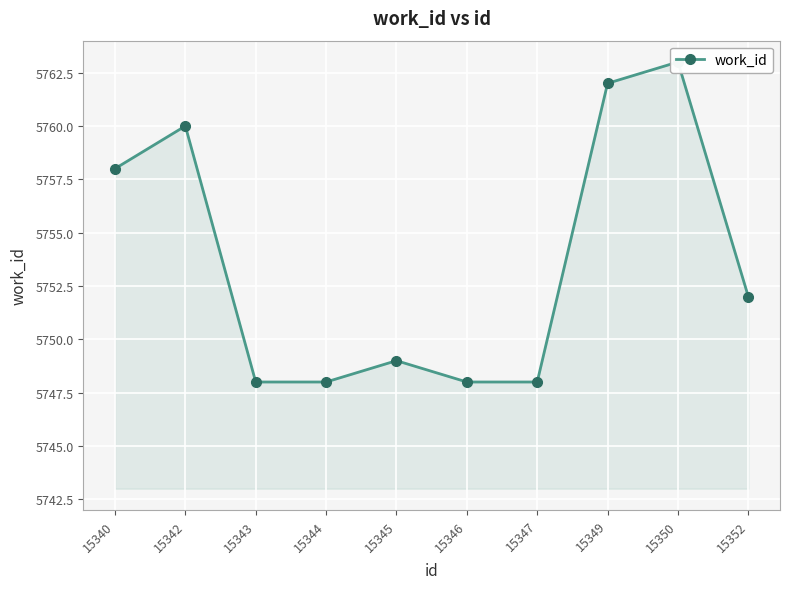

At which category does the chart reach its minimum across all series?

15343